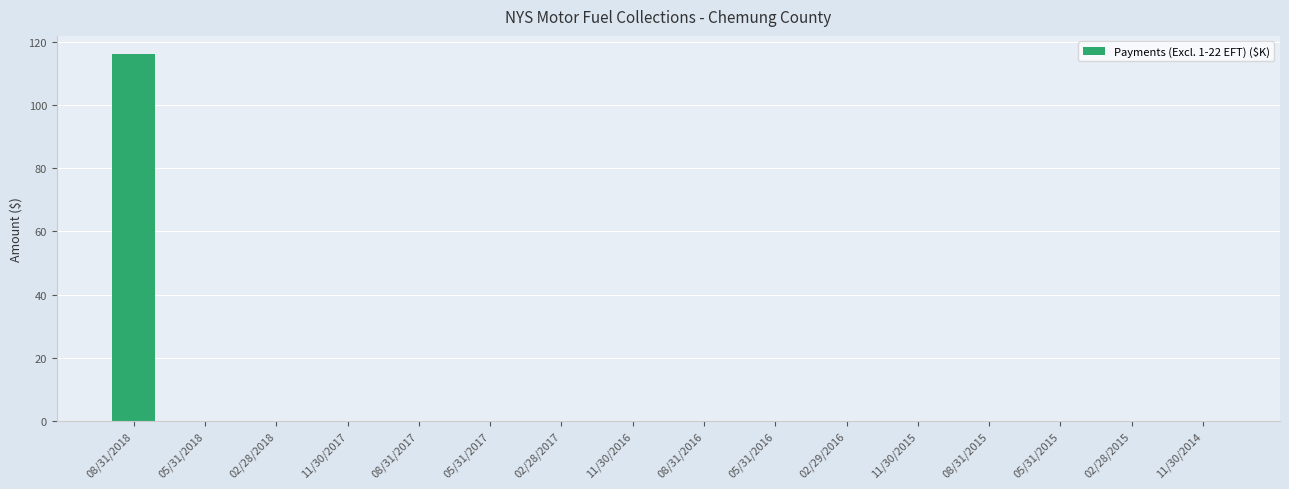

What is the greatest value displayed?

116.2